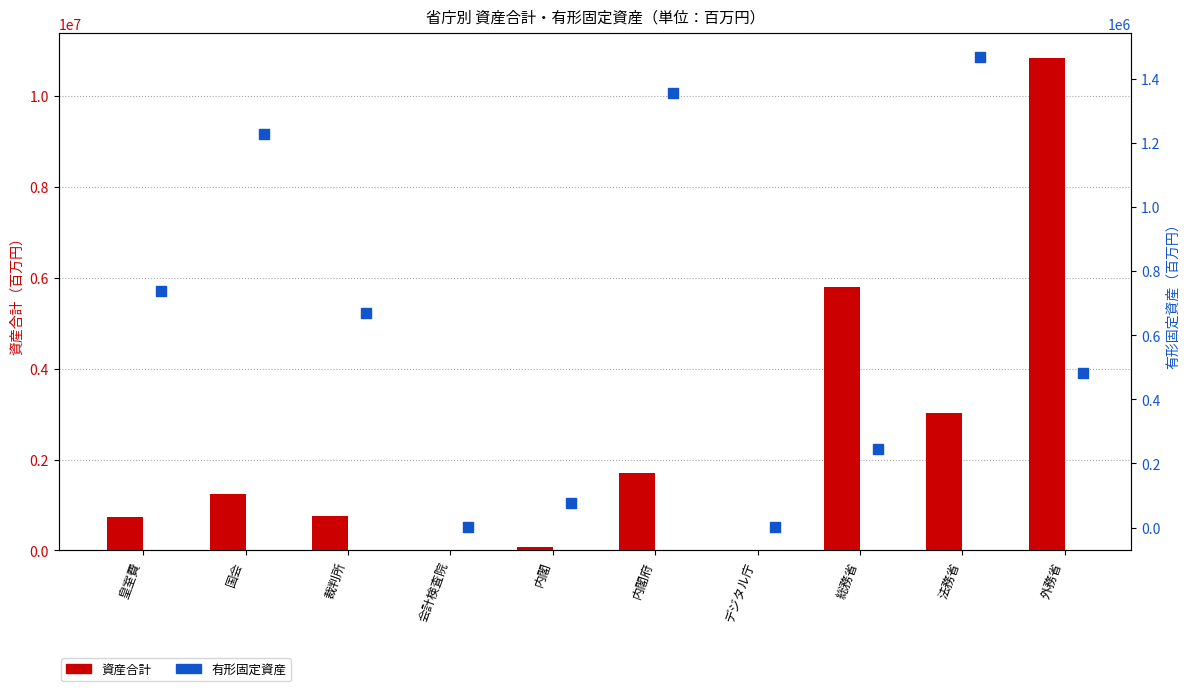

At how many categories does at least one series exceed 147914?

7